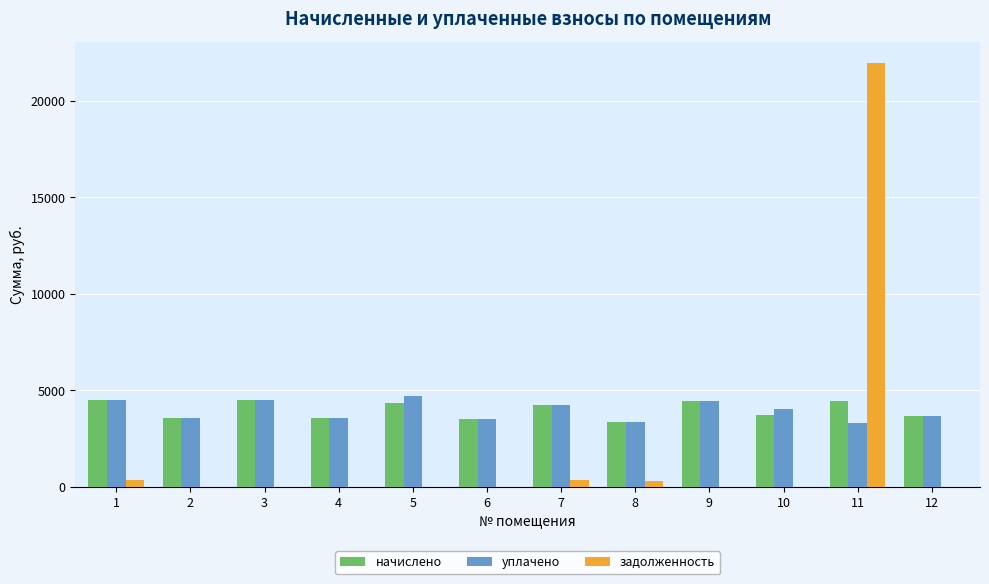

What is the highest value of the уплачено series?

4713.8